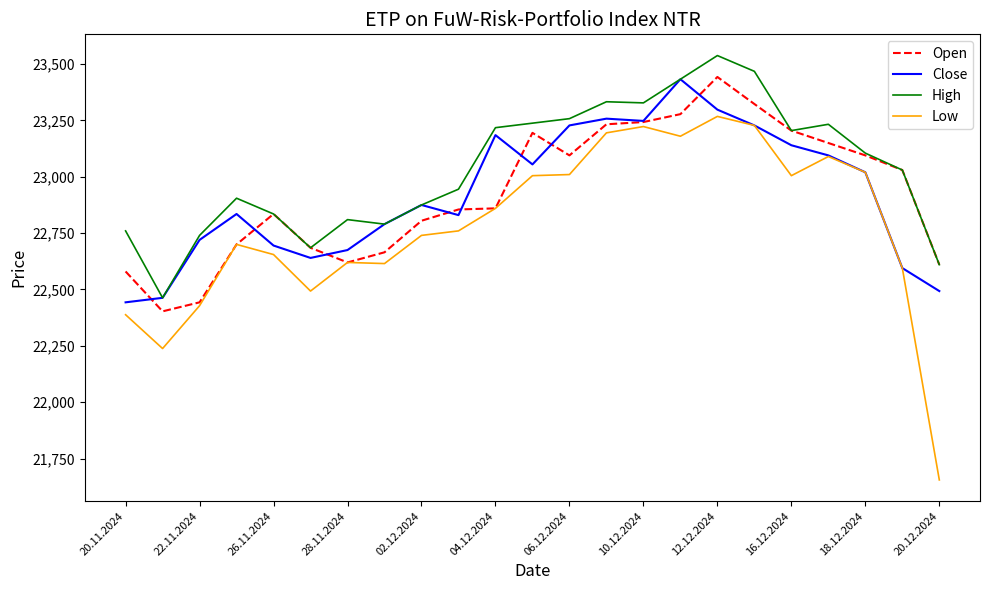

What is the highest value of the Low series?

23268